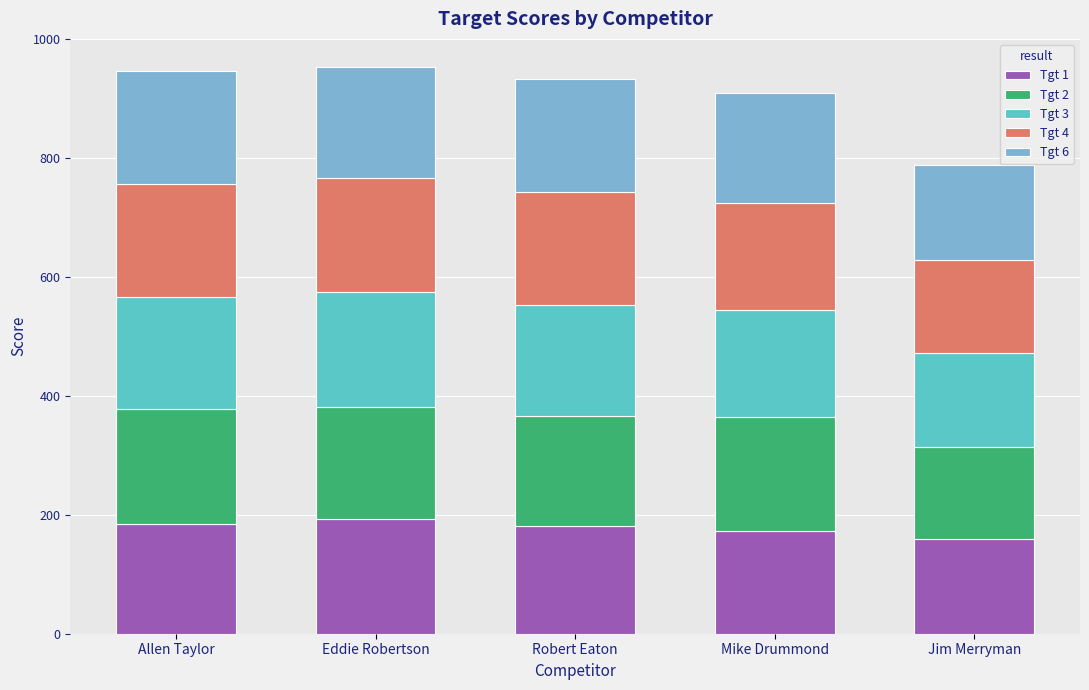

The Tgt 1 series shows 184 at Allen Taylor. True or false?

True